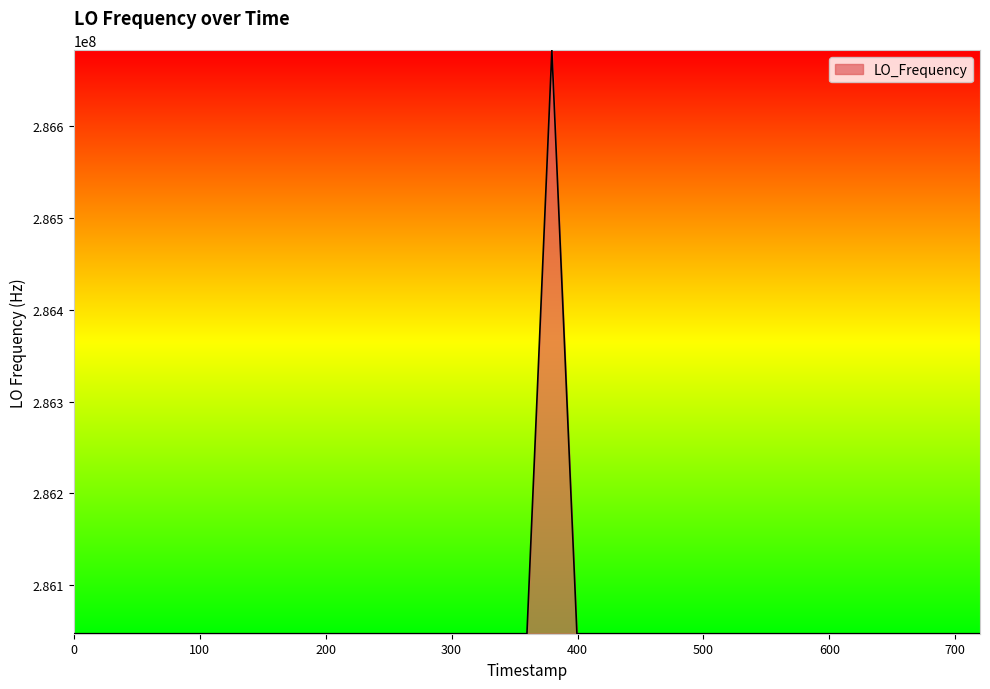

What is the difference between the maximum and minimum values?

635709.9